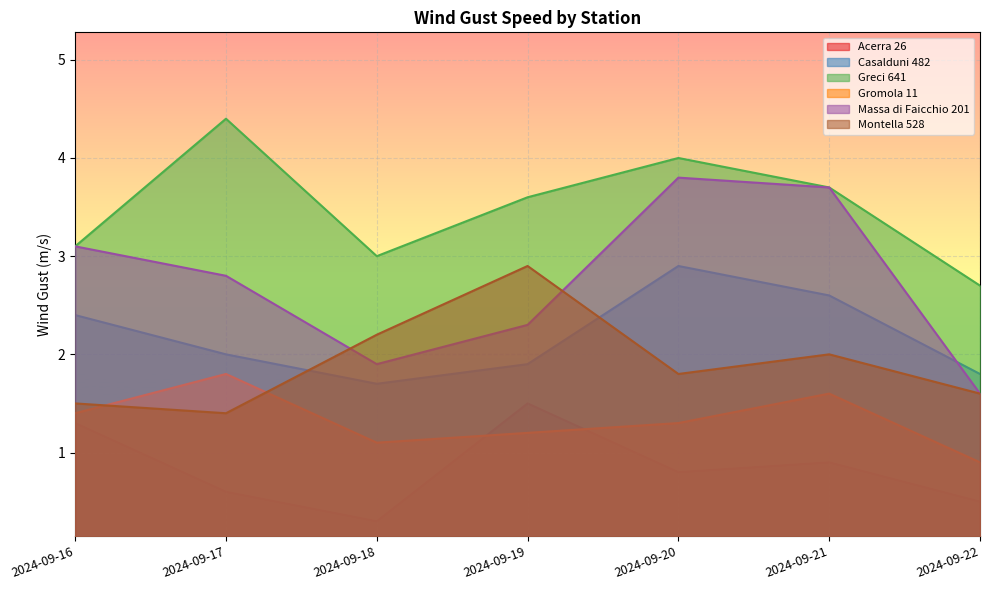

Reading left to right, transcribe all the data shown in this chart.

Acerra 26: 2024-09-16=1.3	2024-09-17=0.6	2024-09-18=0.3	2024-09-19=1.5	2024-09-20=0.8	2024-09-21=0.9	2024-09-22=0.5
Casalduni 482: 2024-09-16=2.4	2024-09-17=2.0	2024-09-18=1.7	2024-09-19=1.9	2024-09-20=2.9	2024-09-21=2.6	2024-09-22=1.8
Greci 641: 2024-09-16=3.1	2024-09-17=4.4	2024-09-18=3.0	2024-09-19=3.6	2024-09-20=4.0	2024-09-21=3.7	2024-09-22=2.7
Gromola 11: 2024-09-16=1.4	2024-09-17=1.8	2024-09-18=1.1	2024-09-19=1.2	2024-09-20=1.3	2024-09-21=1.6	2024-09-22=0.9
Massa di Faicchio 201: 2024-09-16=3.1	2024-09-17=2.8	2024-09-18=1.9	2024-09-19=2.3	2024-09-20=3.8	2024-09-21=3.7	2024-09-22=1.6
Montella 528: 2024-09-16=1.5	2024-09-17=1.4	2024-09-18=2.2	2024-09-19=2.9	2024-09-20=1.8	2024-09-21=2.0	2024-09-22=1.6